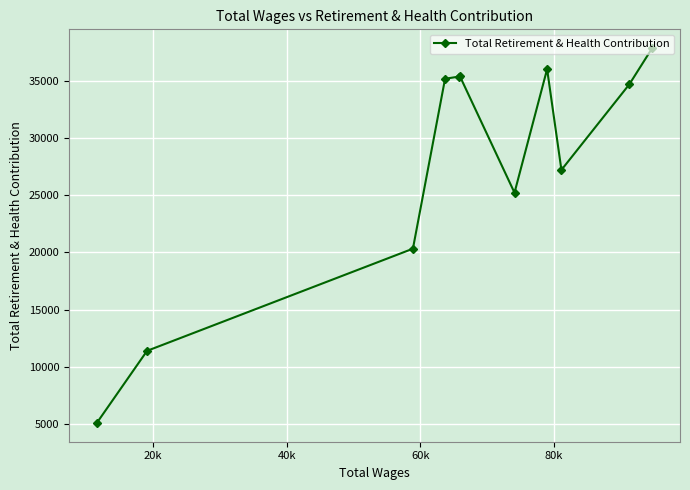

What is the maximum value shown in the chart?

37895